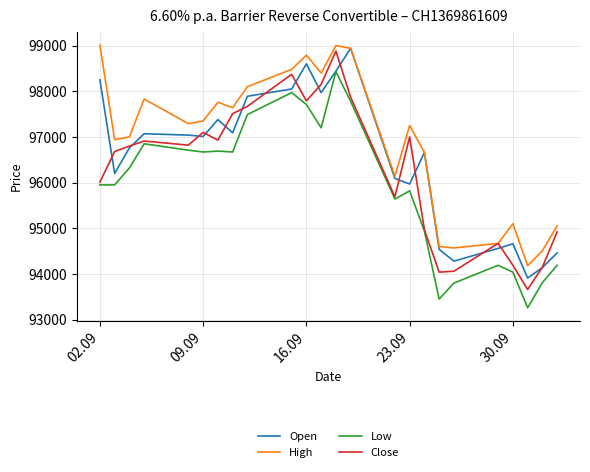

Rank the series by their average value, from highest to lowest.

High, Open, Close, Low